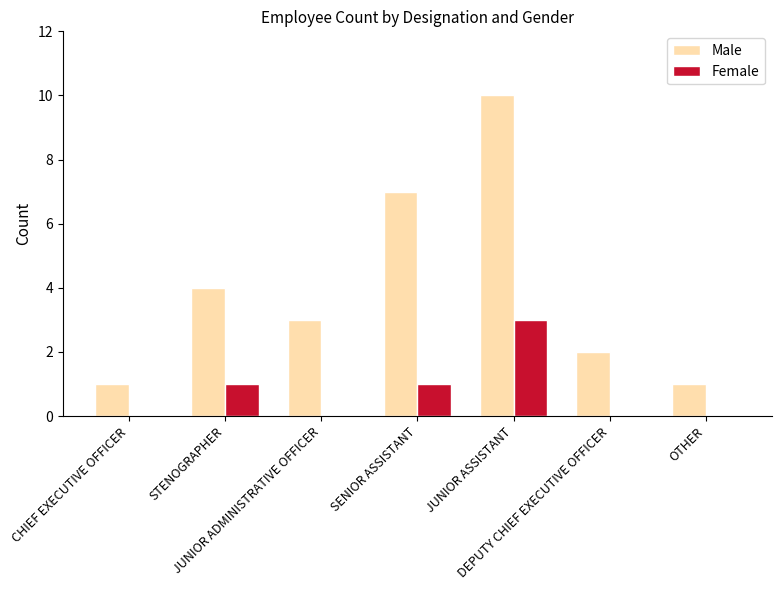

Reading right to left, what are all the values shown in this chart?

Male: 1	2	10	7	3	4	1
Female: 0	0	3	1	0	1	0